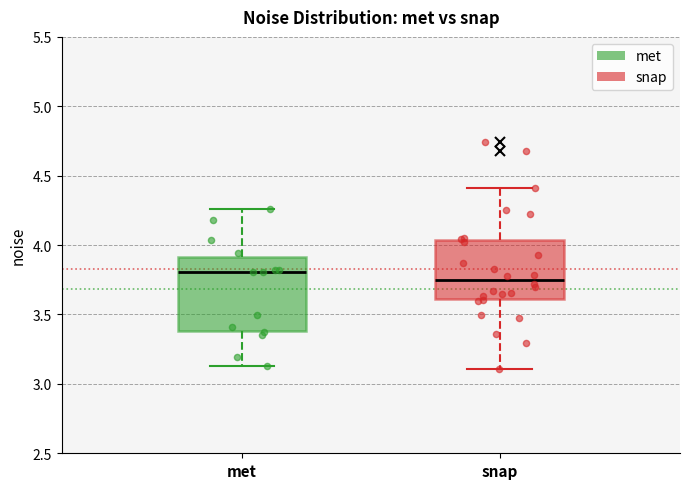

Which box has the highest median line?

met